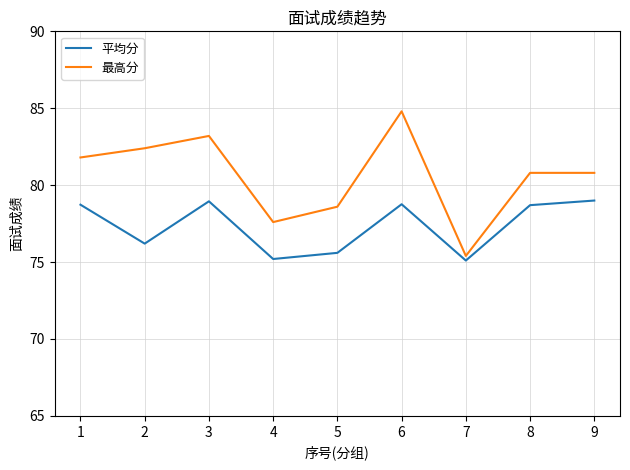

List the series in order of their peak value, highest first.

最高分, 平均分